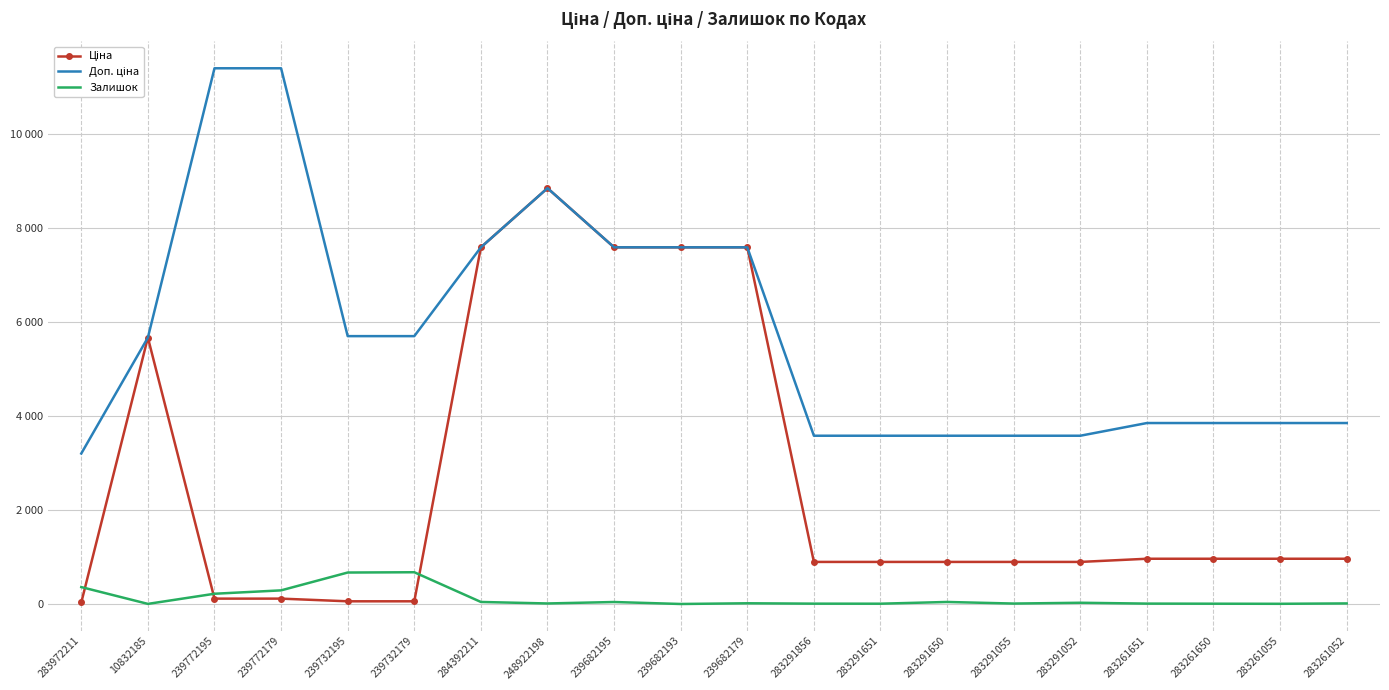

What are all the series names shown in the legend?

Ціна, Доп. ціна, Залишок